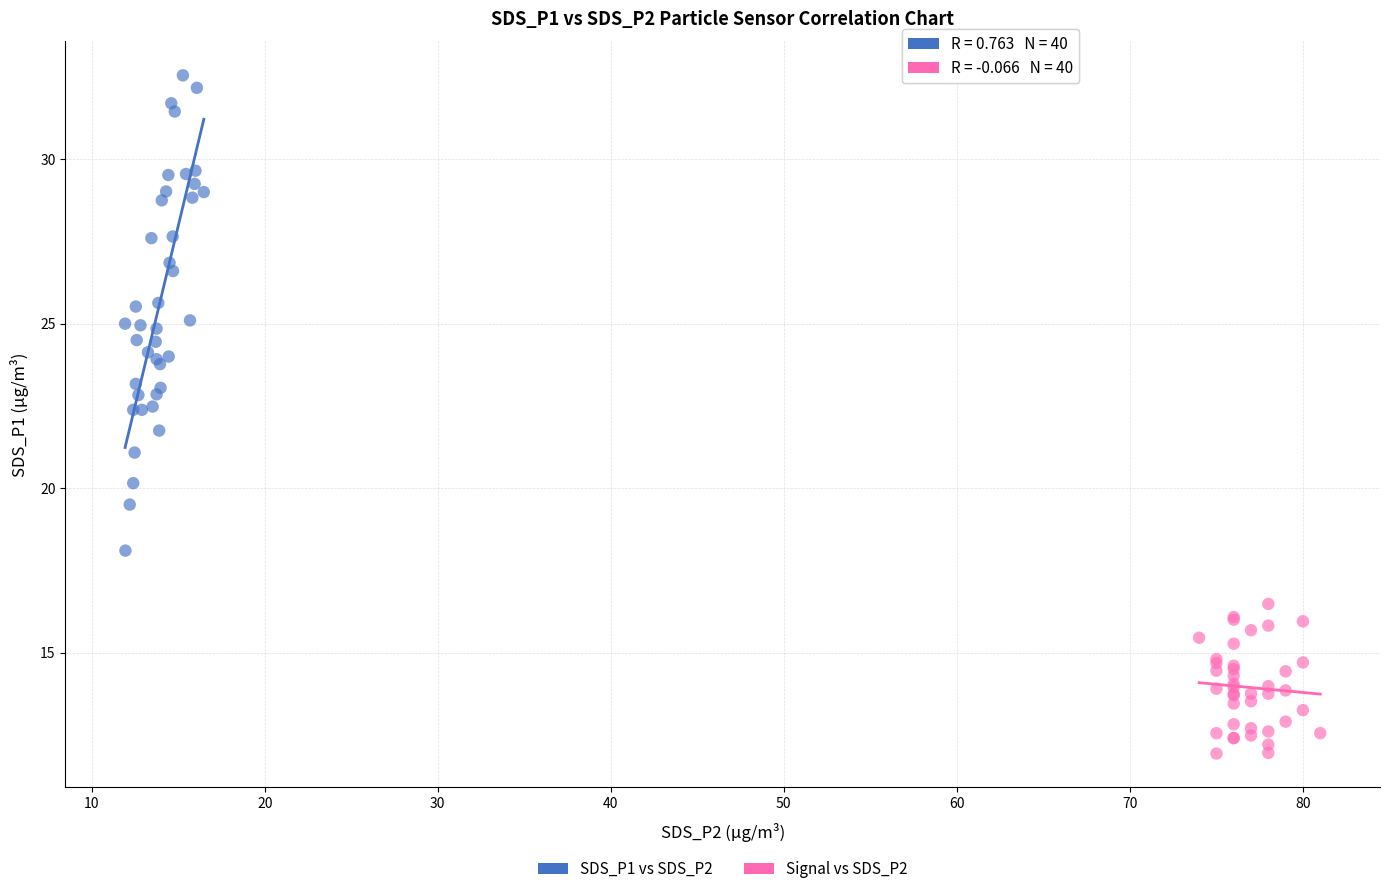

Which series has the widest spread of Y values?

SDS_P1 vs SDS_P2